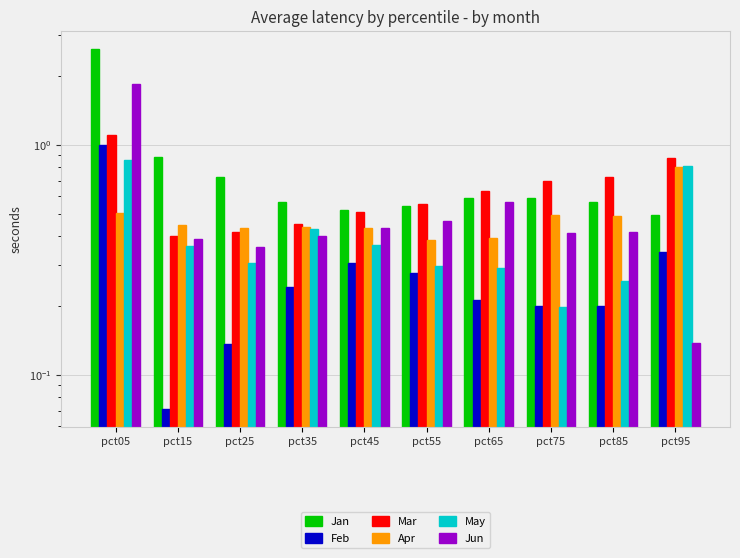

At pct45, list the series in order from largest to smallest.

Jan, Mar, Apr, Jun, May, Feb